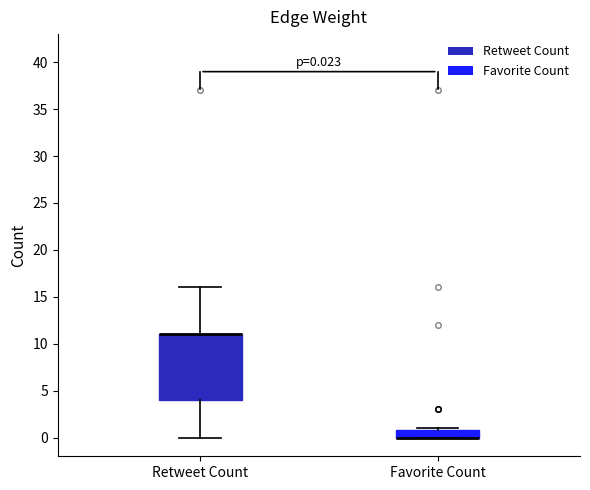

Comparing the boxes themselves (not the whiskers), which one is the tallest?

Retweet Count